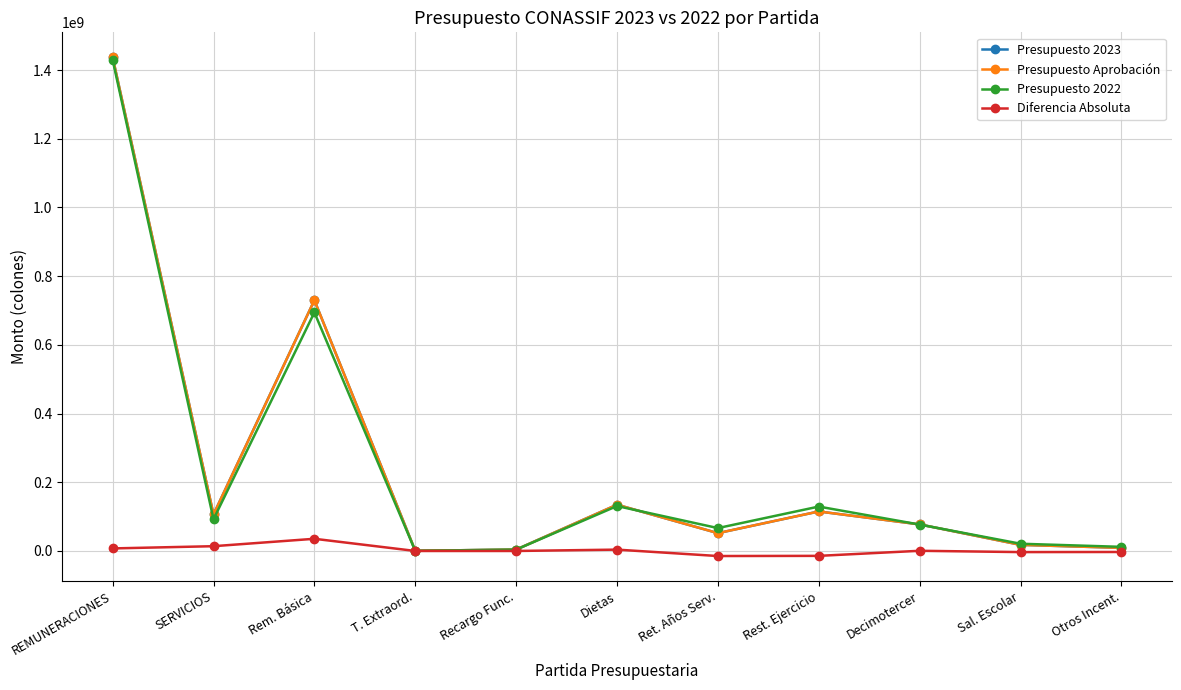

Does the chart have visible grid lines?

Yes